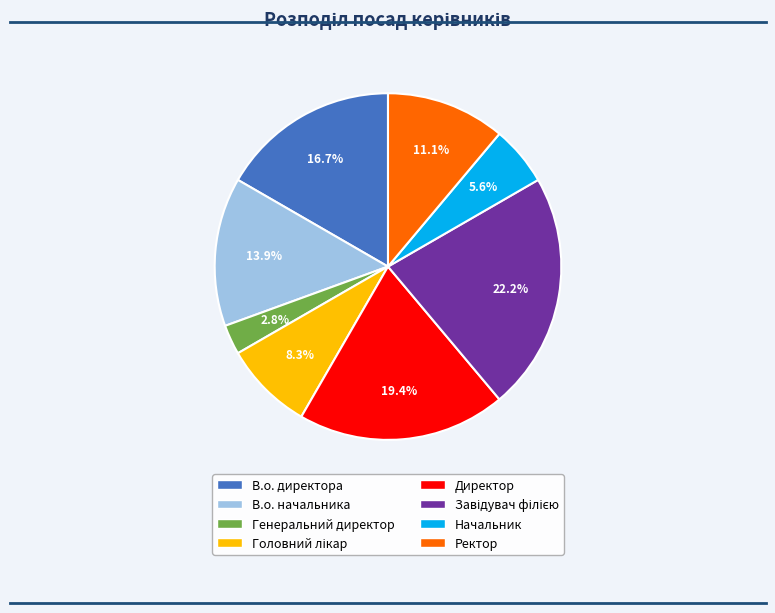

What percentage is NOT represented by Ректор?

88.9%